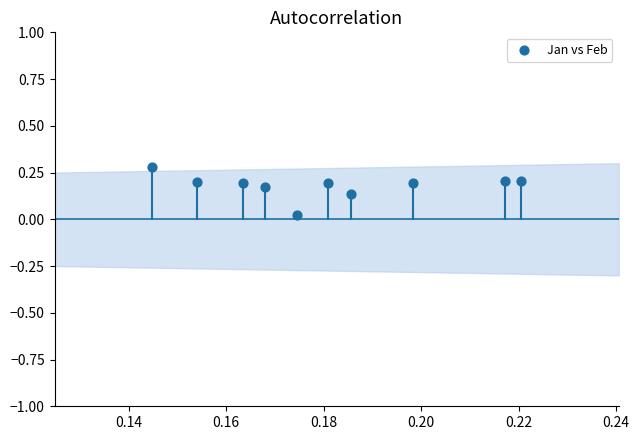

What is the range of Y values (max minus min)?

0.3